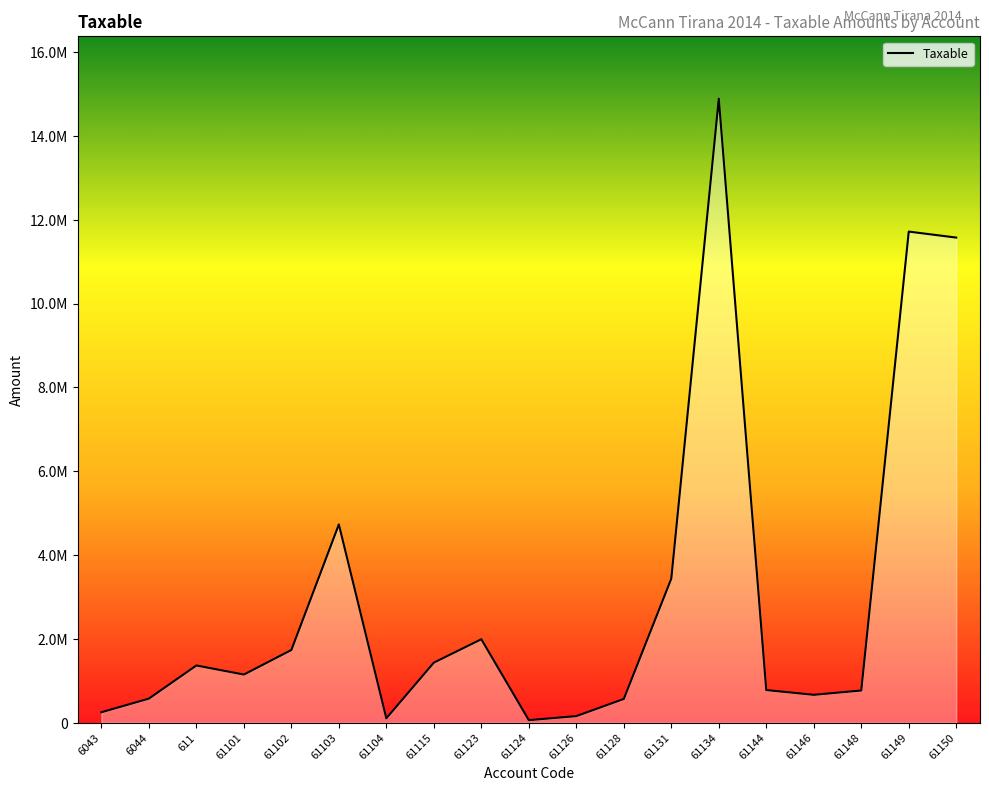

What is the change in value from 61126 to 61149?

+11559886.6